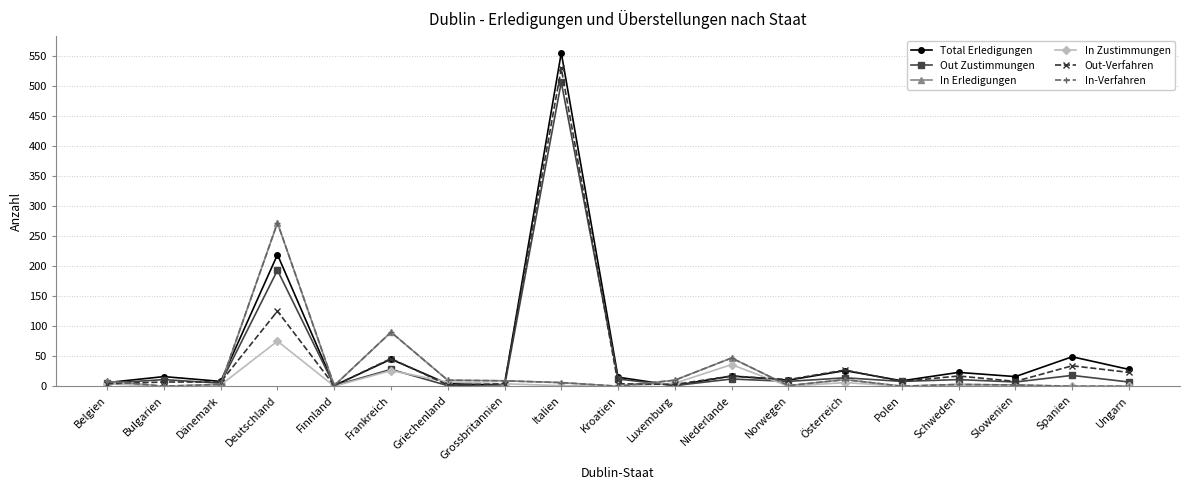

Which series has the largest range (max minus min)?

Total Erledigungen